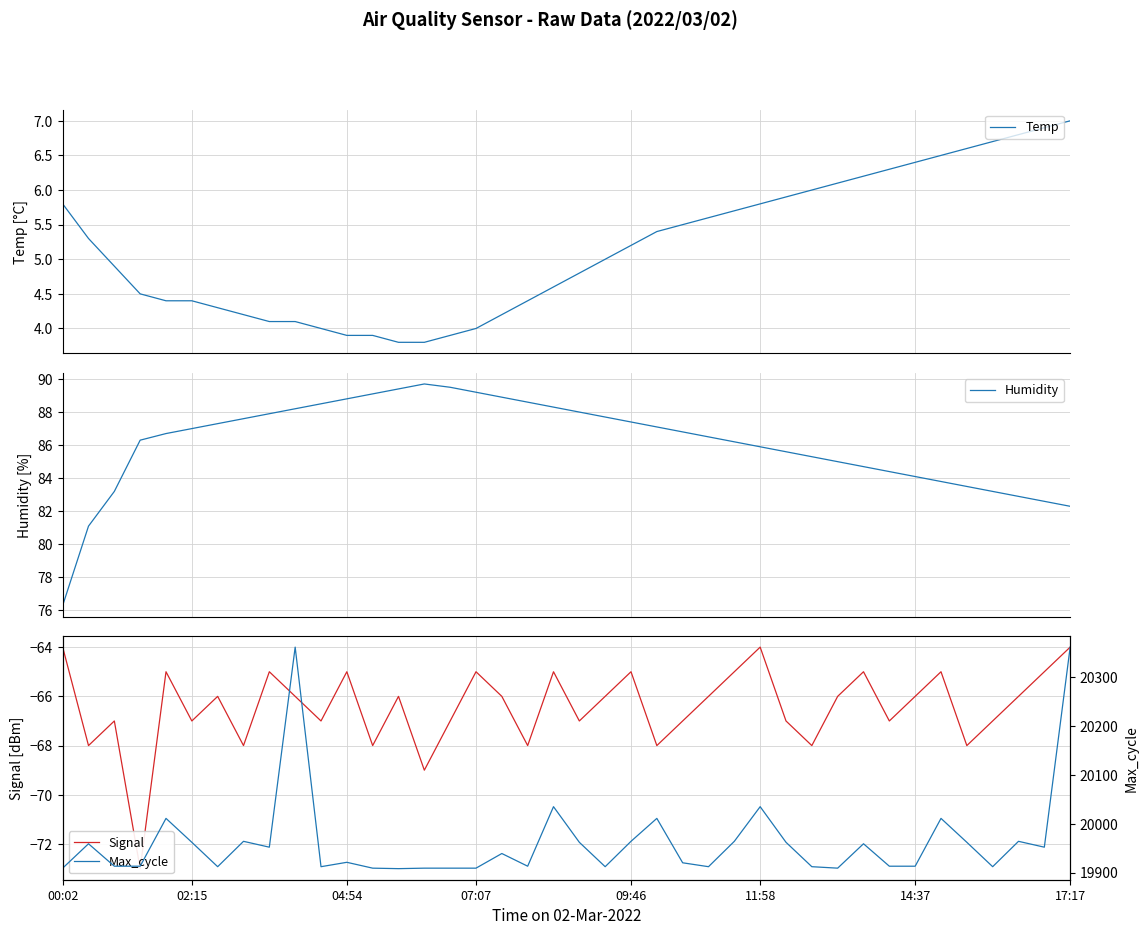

True or false: Temp and Max_cycle intersect in this chart.

False